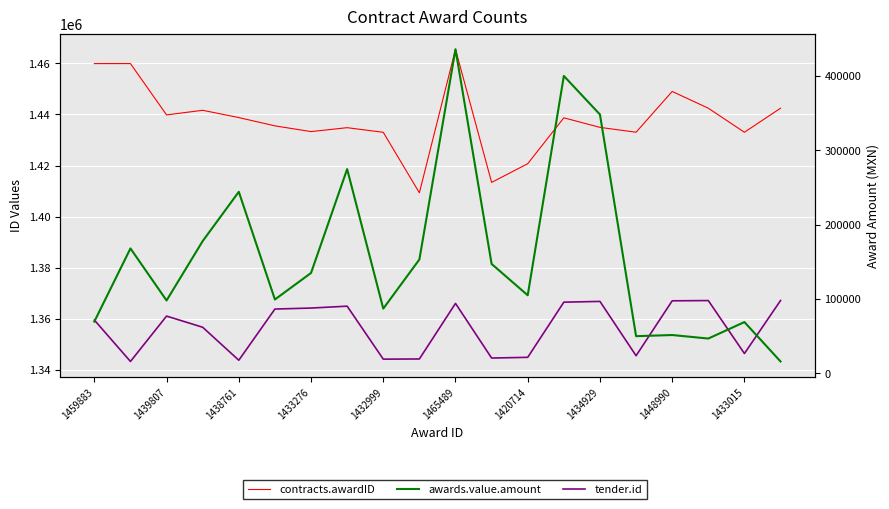

Does the chart display data point markers on the line(s)?

No